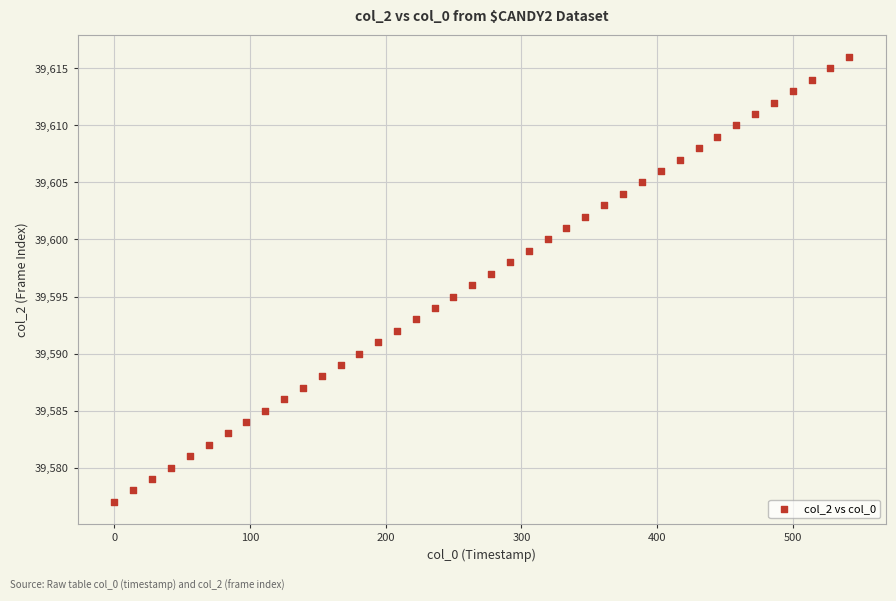

What is the range of Y values (max minus min)?

39